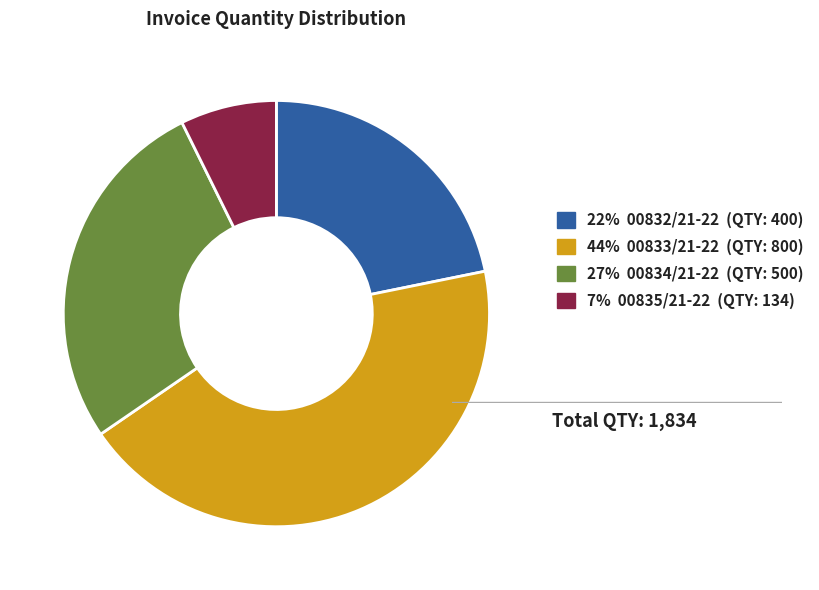

How many segments does this pie chart have?

4